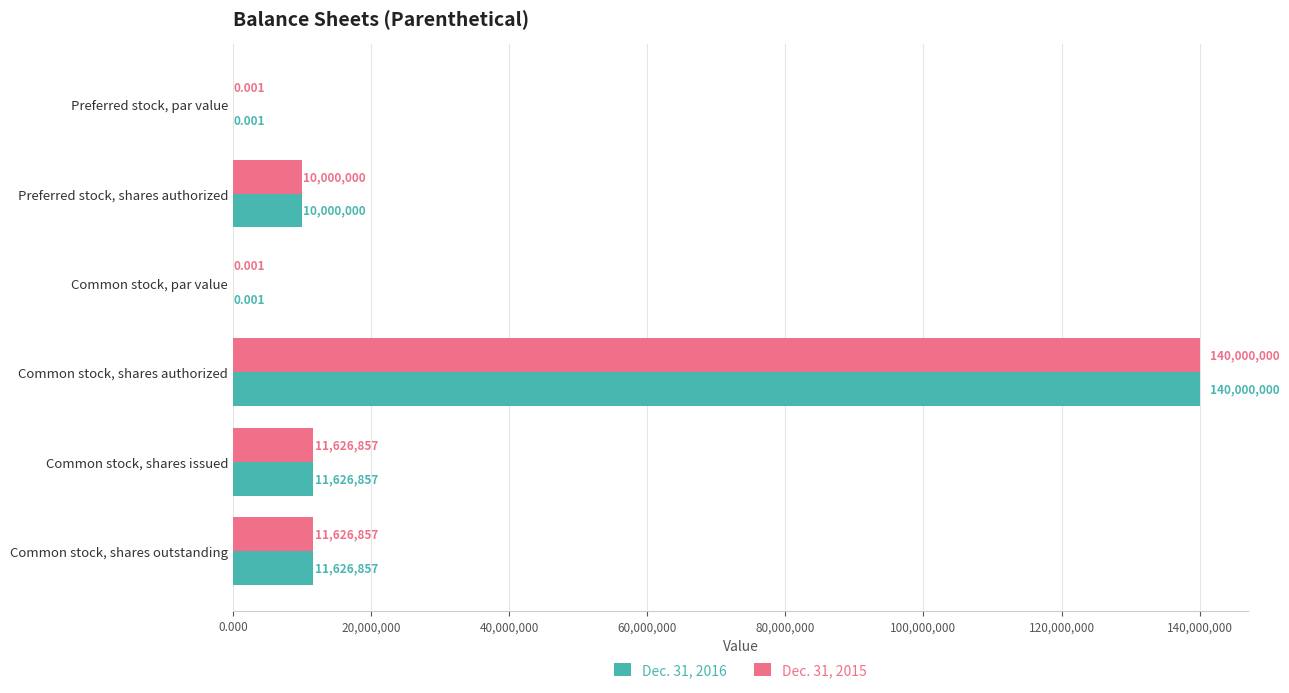

How many distinct data groups are displayed?

2